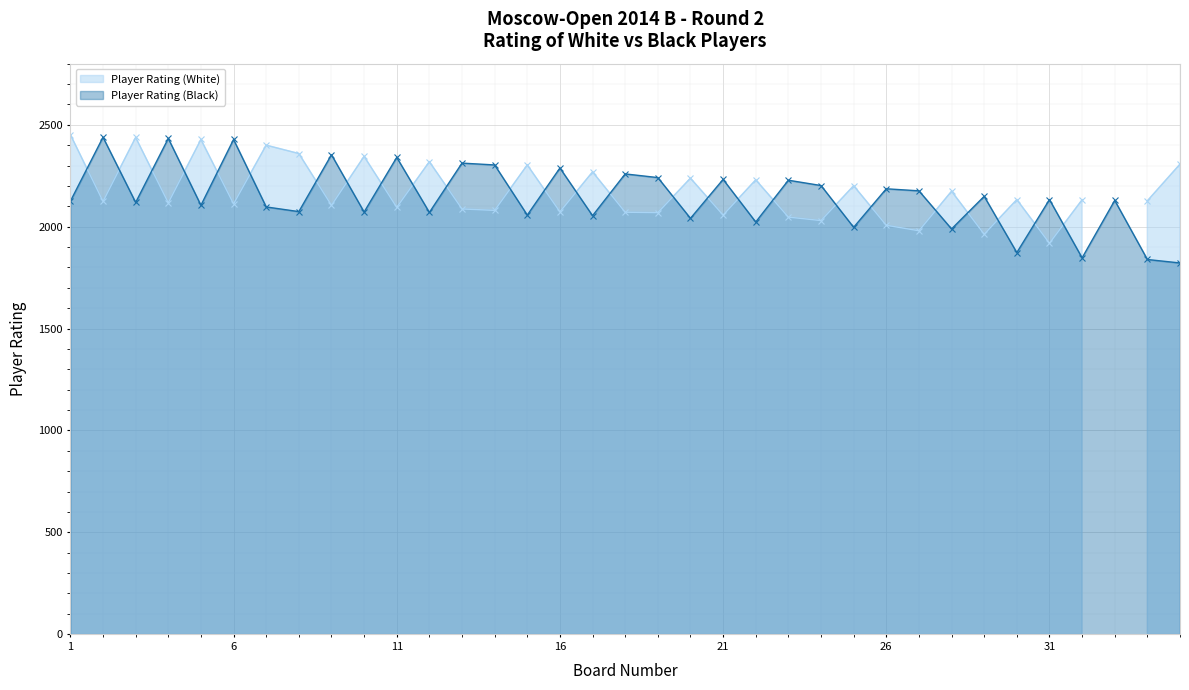

What is the difference between the second highest and minimum values?

611